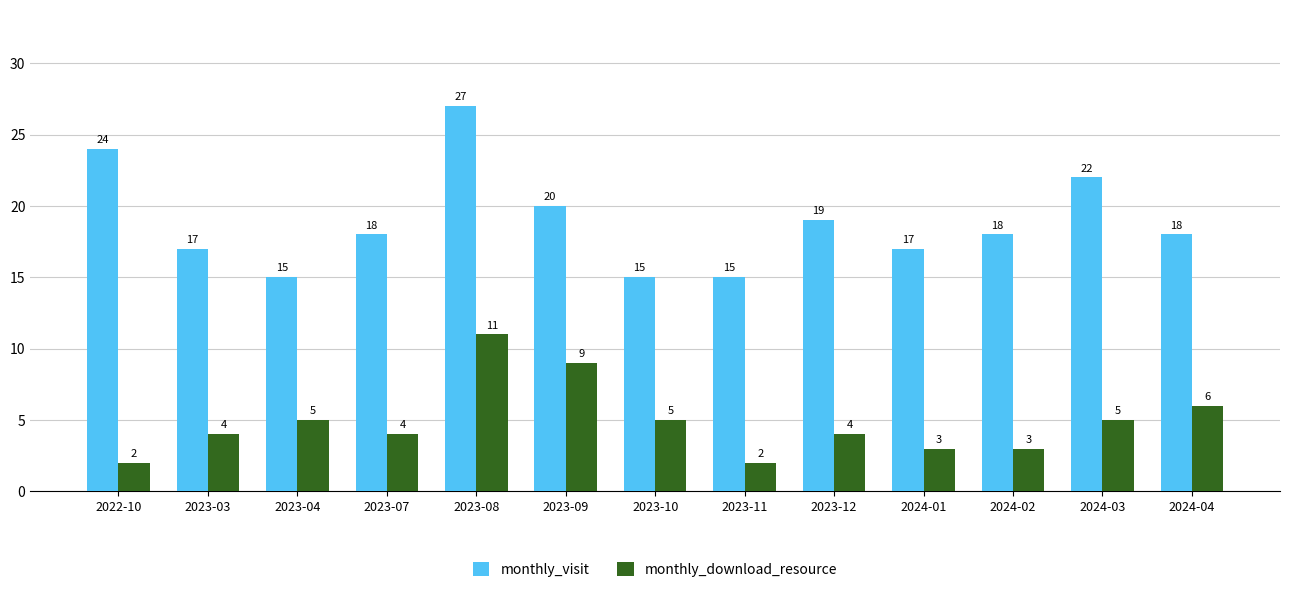

What is the lowest value of the monthly_visit series?

15